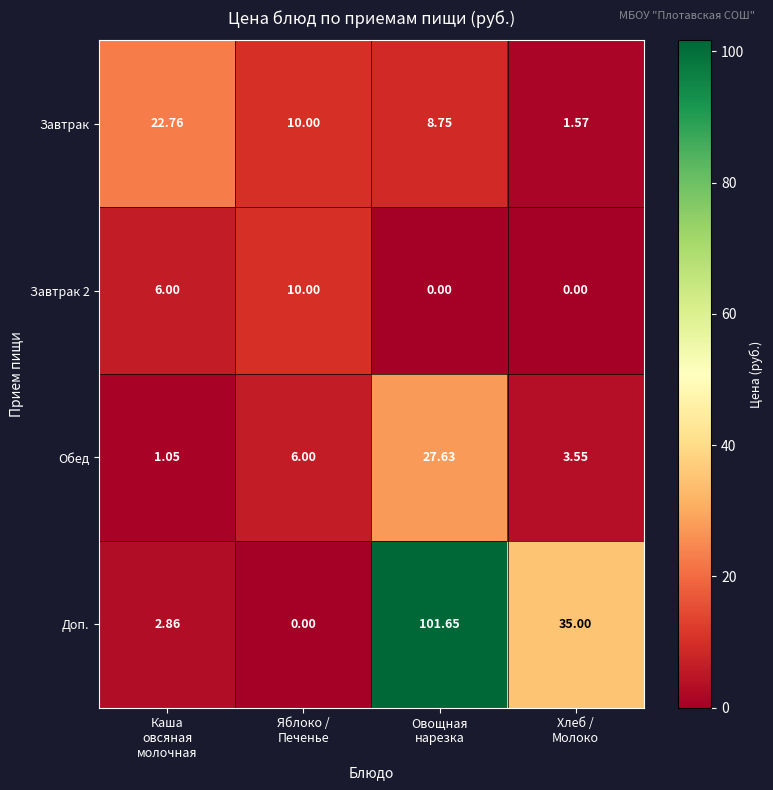

What is the difference between the highest and lowest values at Яблоко /
Печенье?

10.0